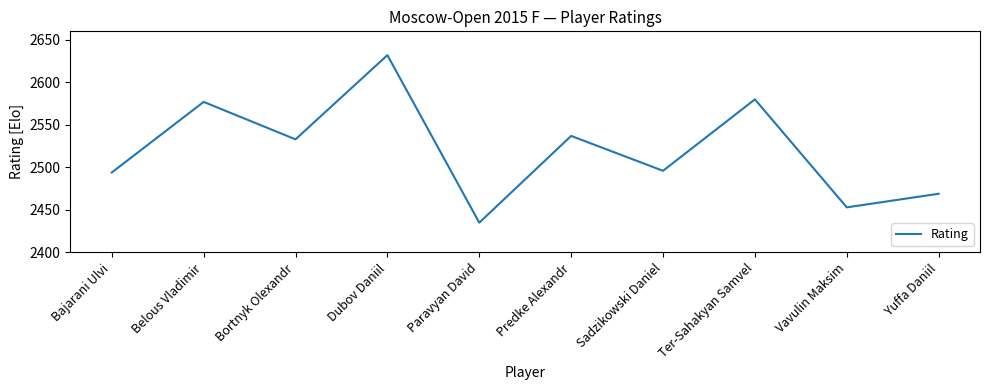

The value at Predke Alexandr is 740. True or false?

False